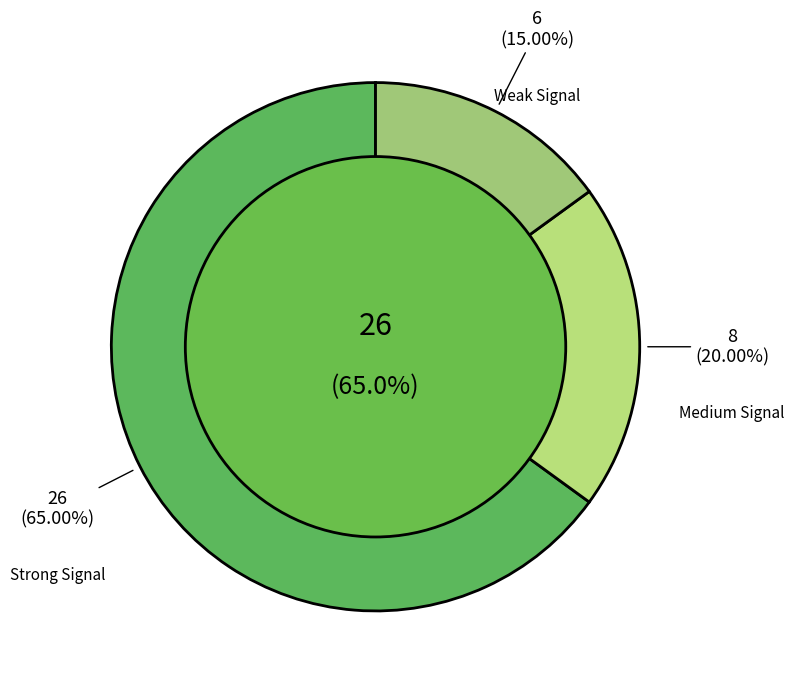

Which has a higher value, 30 or 24?

30